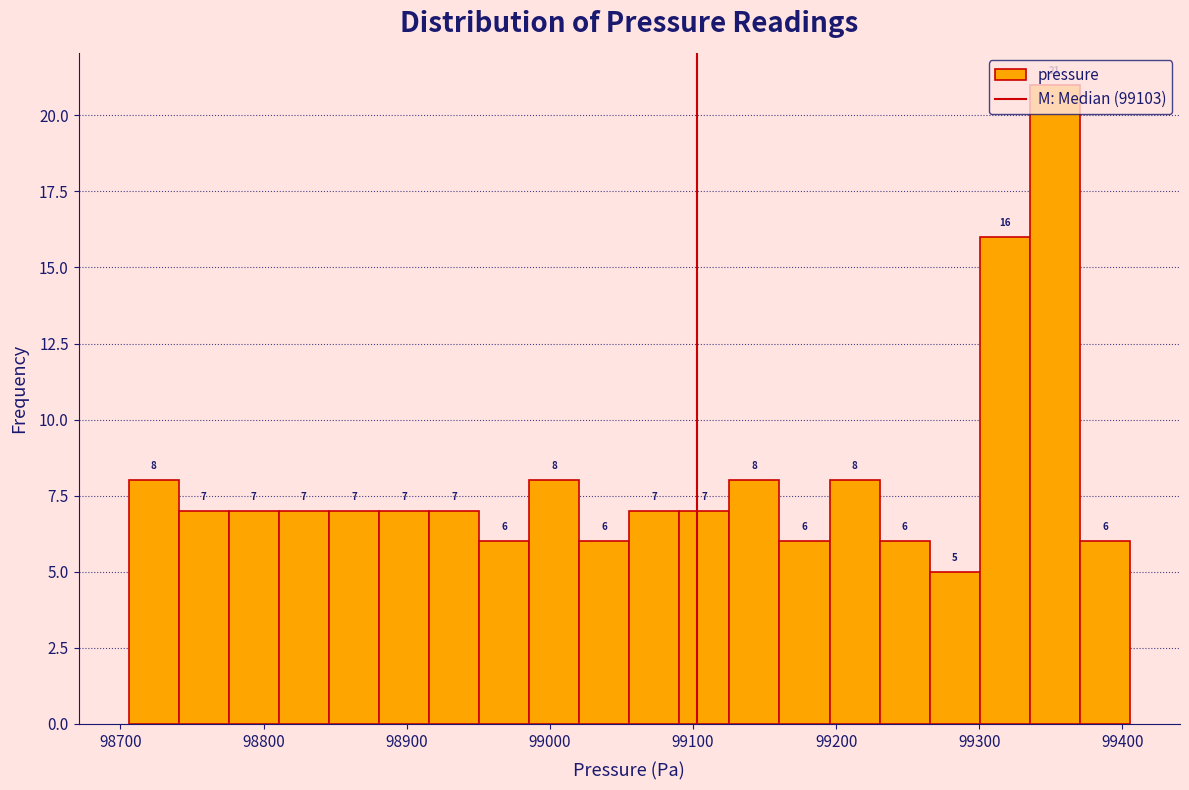

Read against the x-axis, roughly where is the centre of the tallest bar?

99350